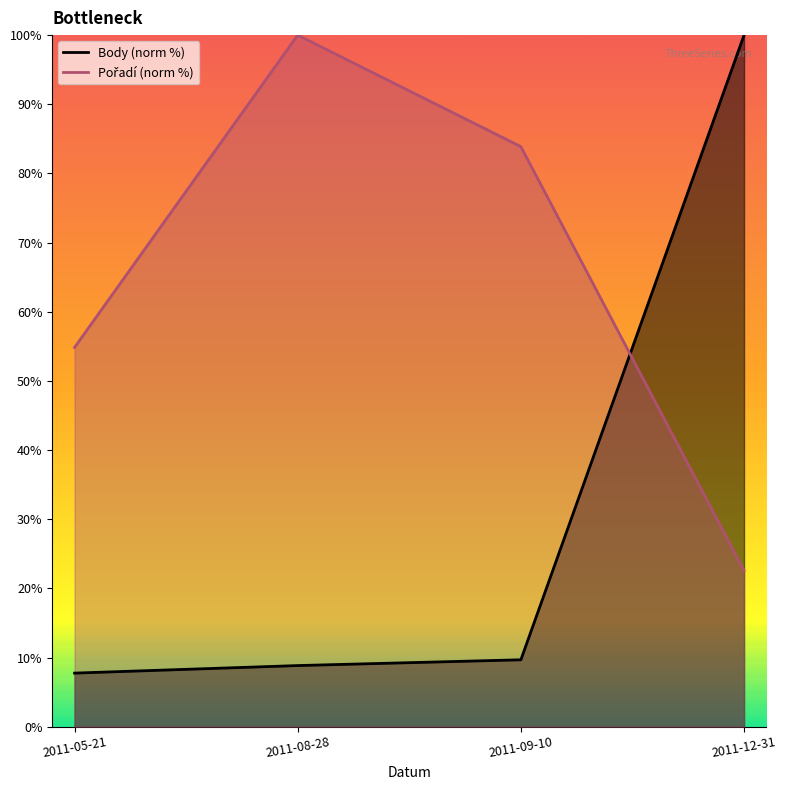

What is the sum of all Pořadí values?

261.3